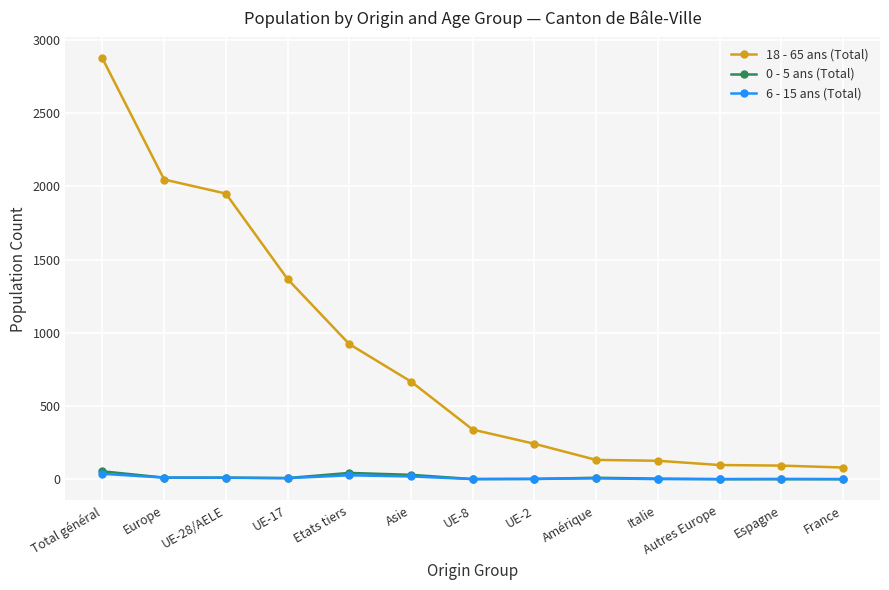

True or false: 18 - 65 ans (Total) and 6 - 15 ans (Total) cross at least once.

False